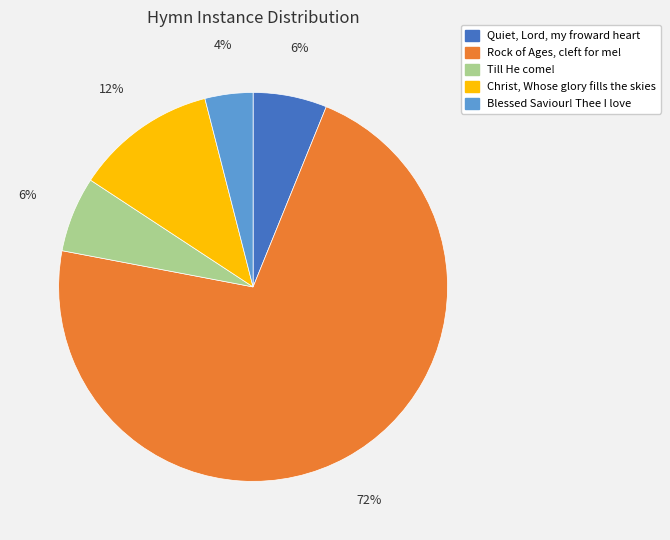

Which category has the smallest portion of the pie?

Blessed Saviour! Thee I love